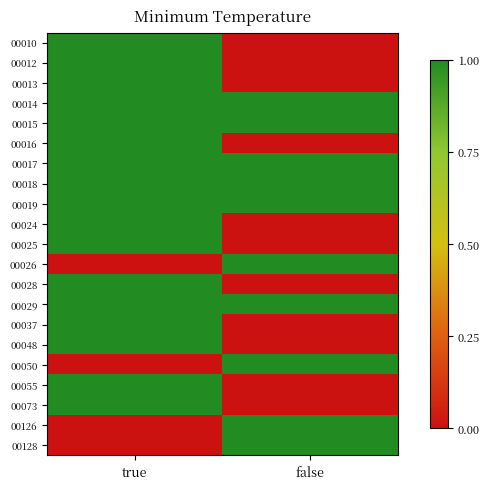

Reading right to left, transcribe all the data shown in this chart.

00010: false=0	true=1
00012: false=0	true=1
00013: false=0	true=1
00014: false=1	true=1
00015: false=1	true=1
00016: false=0	true=1
00017: false=1	true=1
00018: false=1	true=1
00019: false=1	true=1
00024: false=0	true=1
00025: false=0	true=1
00026: false=1	true=0
00028: false=0	true=1
00029: false=1	true=1
00037: false=0	true=1
00048: false=0	true=1
00050: false=1	true=0
00055: false=0	true=1
00073: false=0	true=1
00126: false=1	true=0
00128: false=1	true=0